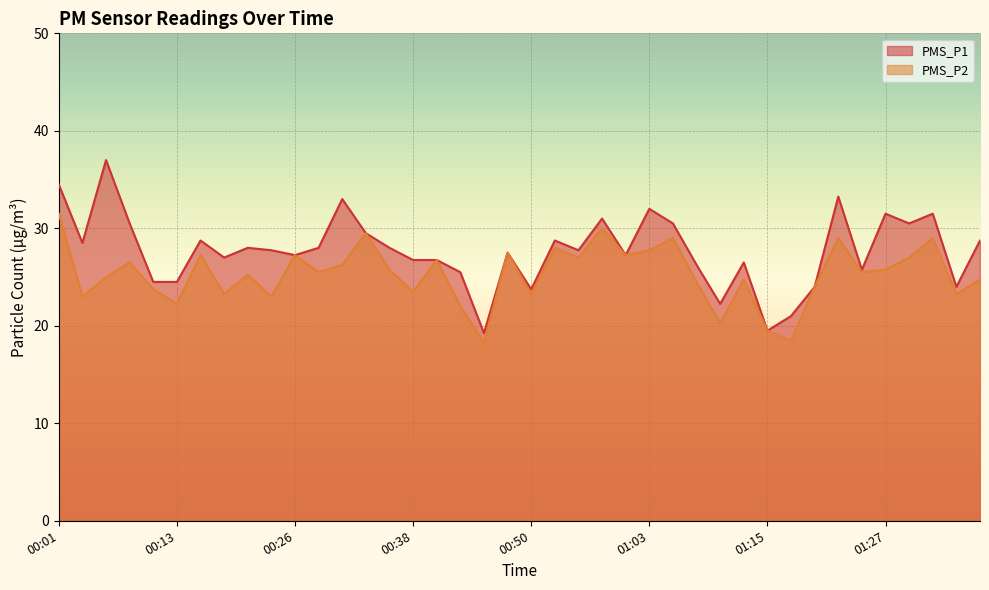

What is the total value across all series at 00:48?

55.0